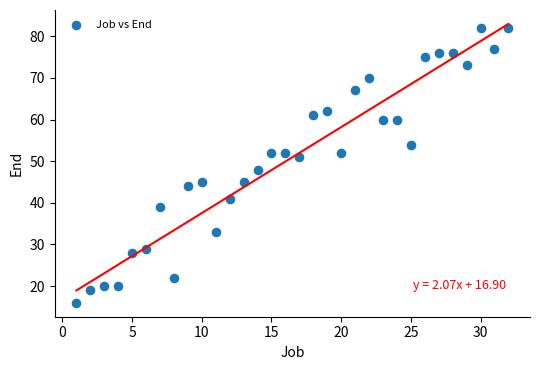

What Y value in the scatter plot is closest to 49?

48